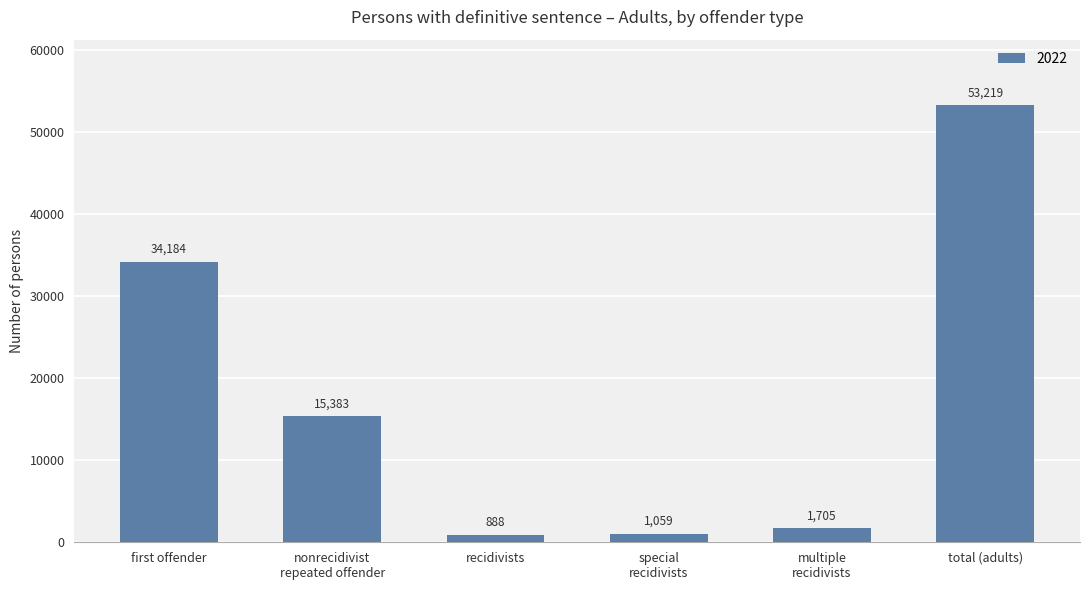

What is the smallest value displayed?

888